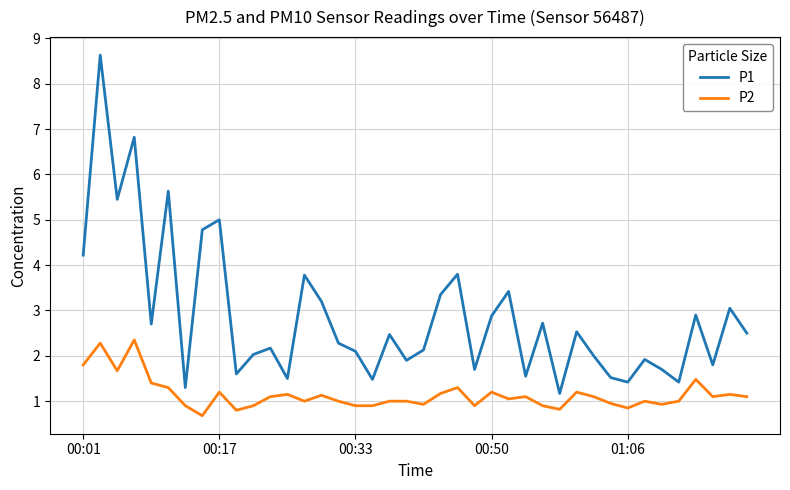

True or false: P2 and P1 intersect in this chart.

False